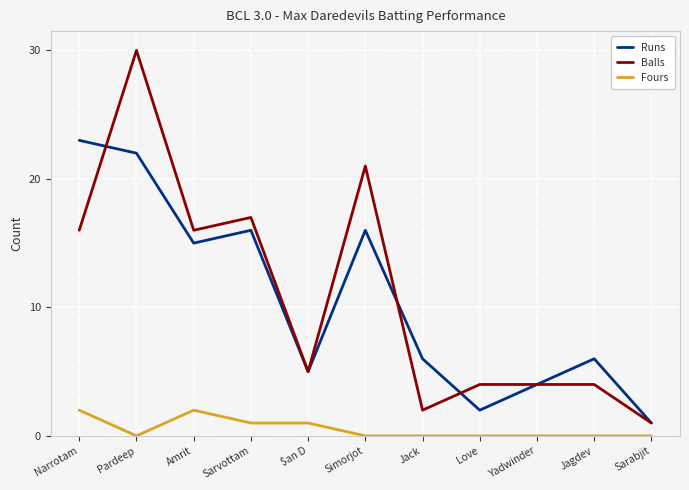

What is the average value of the Runs series?

11